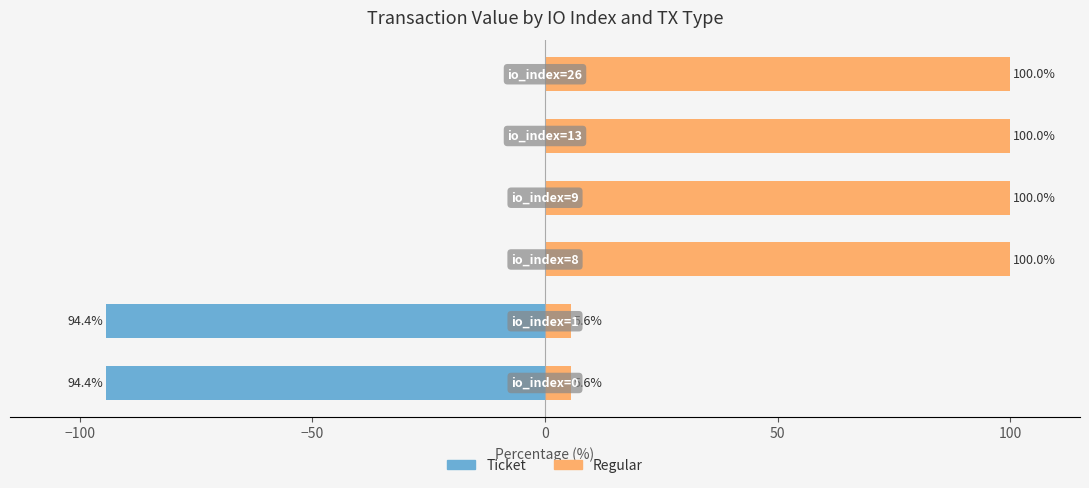

What is the maximum value shown in the chart?

100.0